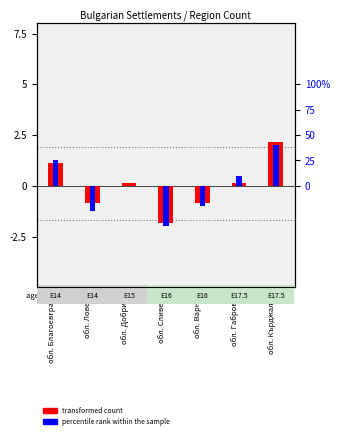

What is the lowest value of the transformed count series?

-1.9